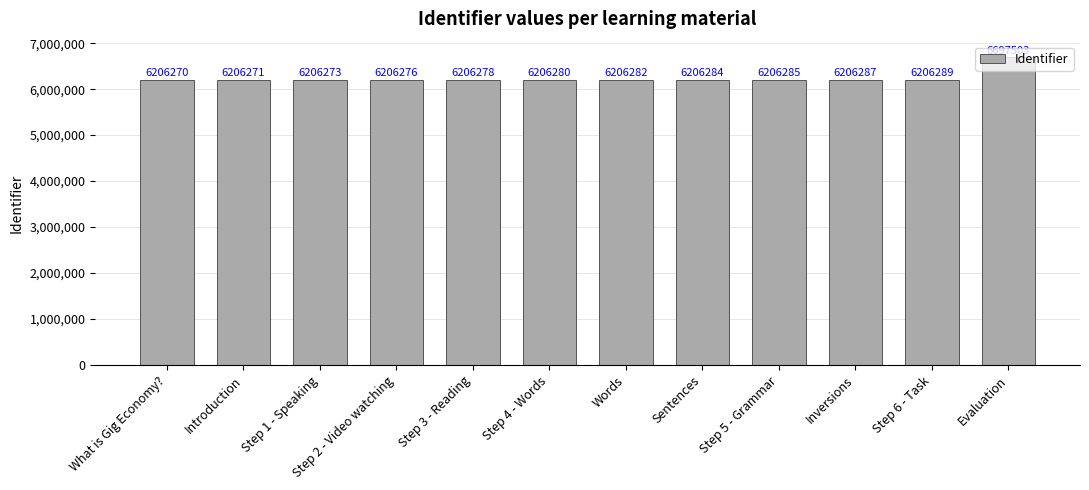

What is the difference between the values at Introduction and What is Gig Economy??

1